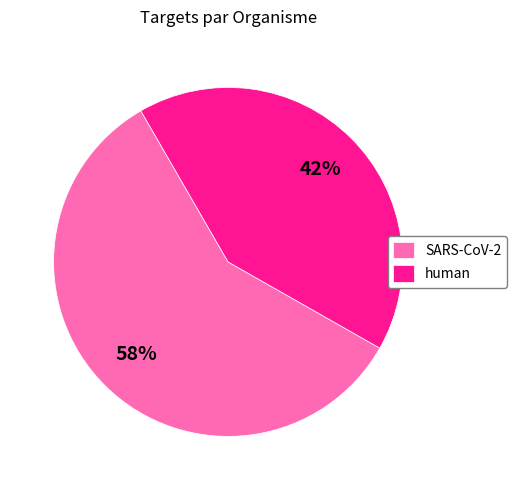

Combined, do human and SARS-CoV-2 account for over 50%?

Yes